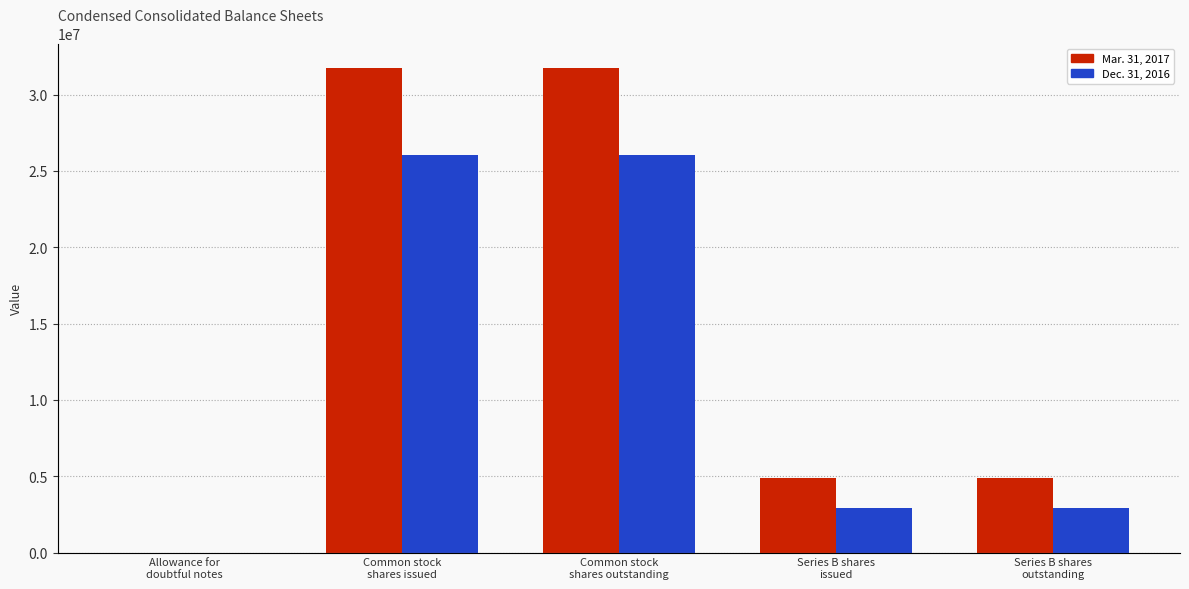

What is the difference between the second highest and minimum values in the Mar. 31, 2017 series?

31765831